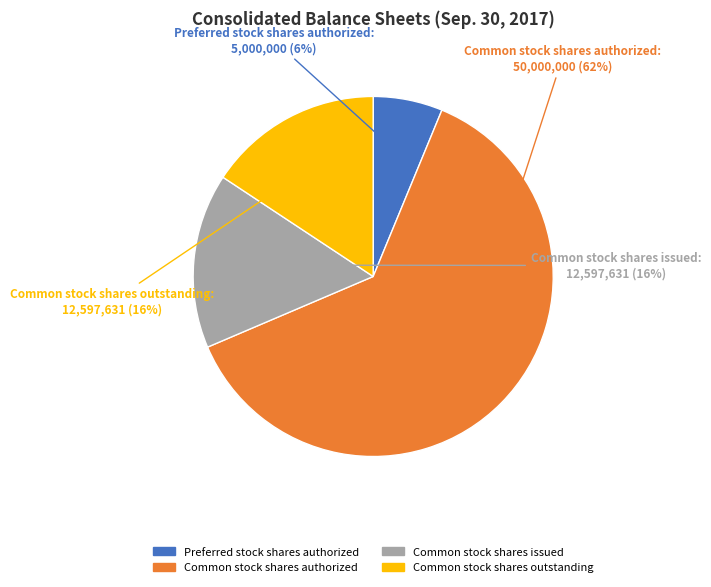

Which category has the smallest portion of the pie?

Preferred stock shares authorized